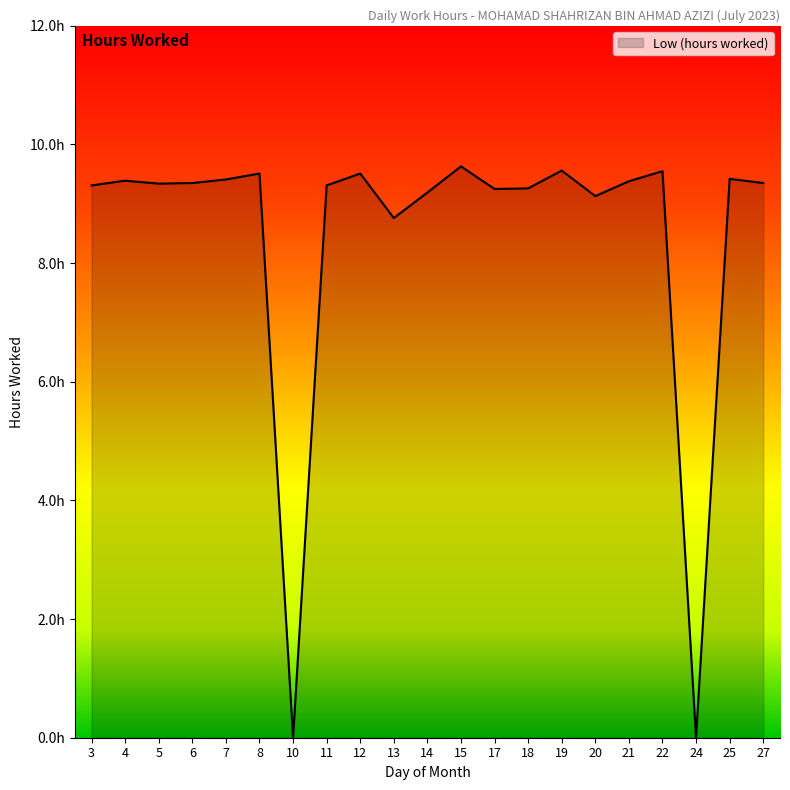

Does the chart have visible grid lines?

No